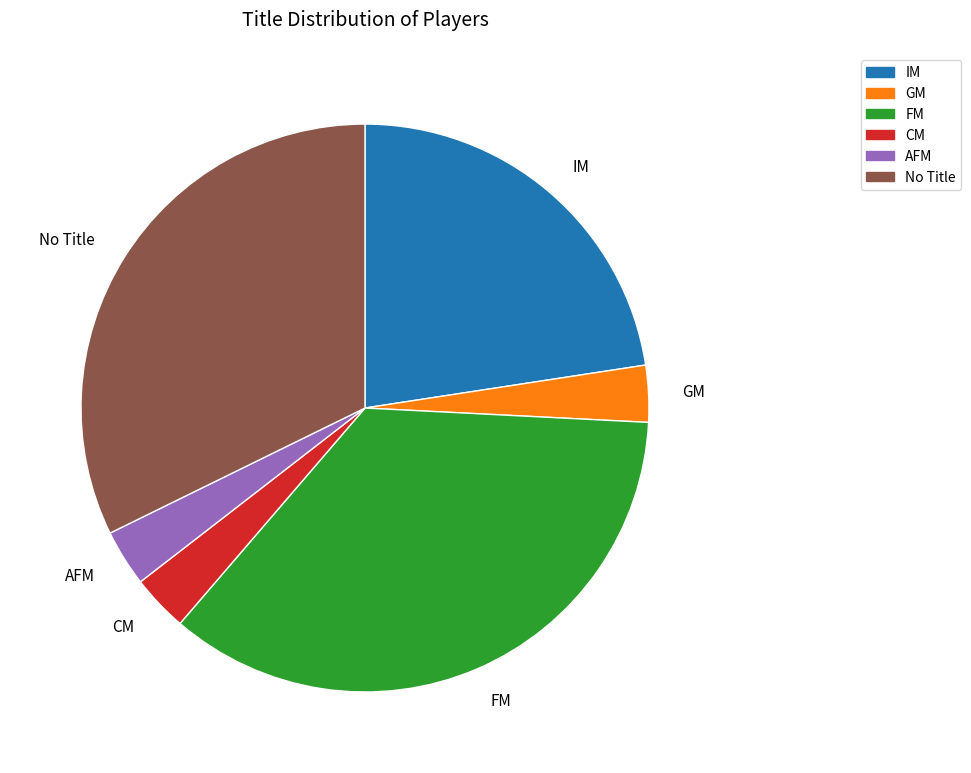

The IM slice represents 15% of the pie. True or false?

False